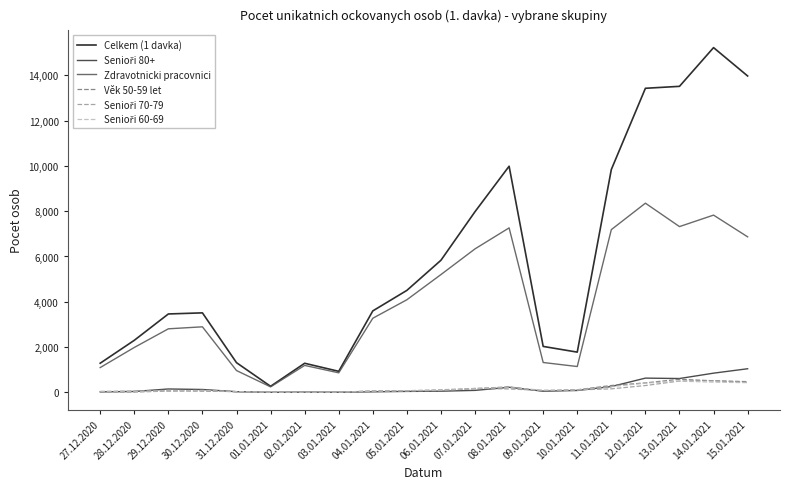

Which series has the largest total across all categories?

Celkem (1 davka)